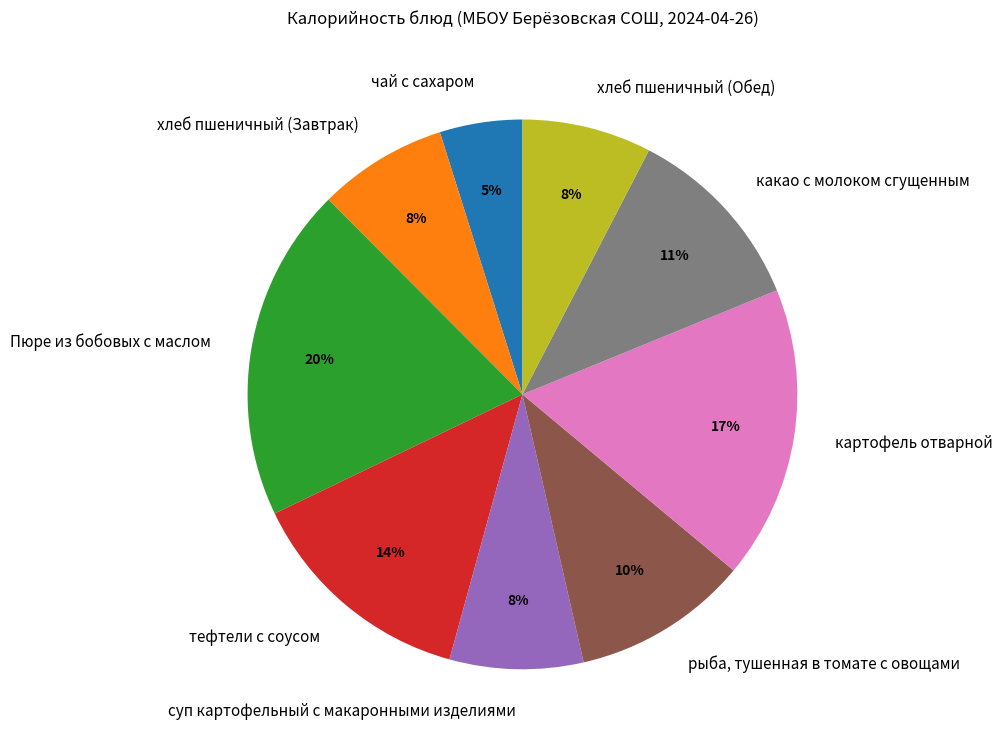

Is there any slice that represents more than half of the pie?

No